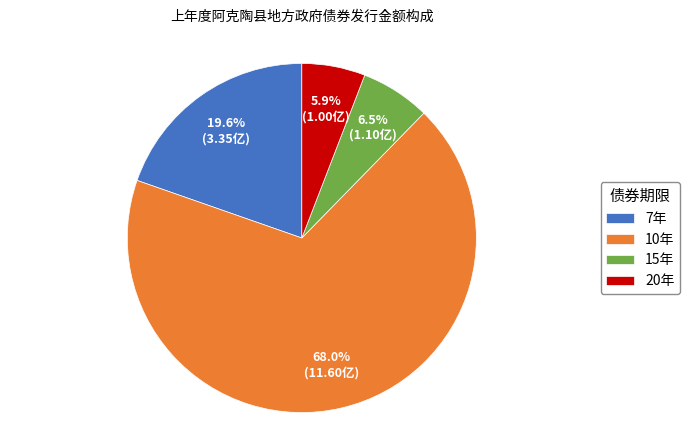

Combined, what portion of the pie is 7年 and 15年?

26.1%